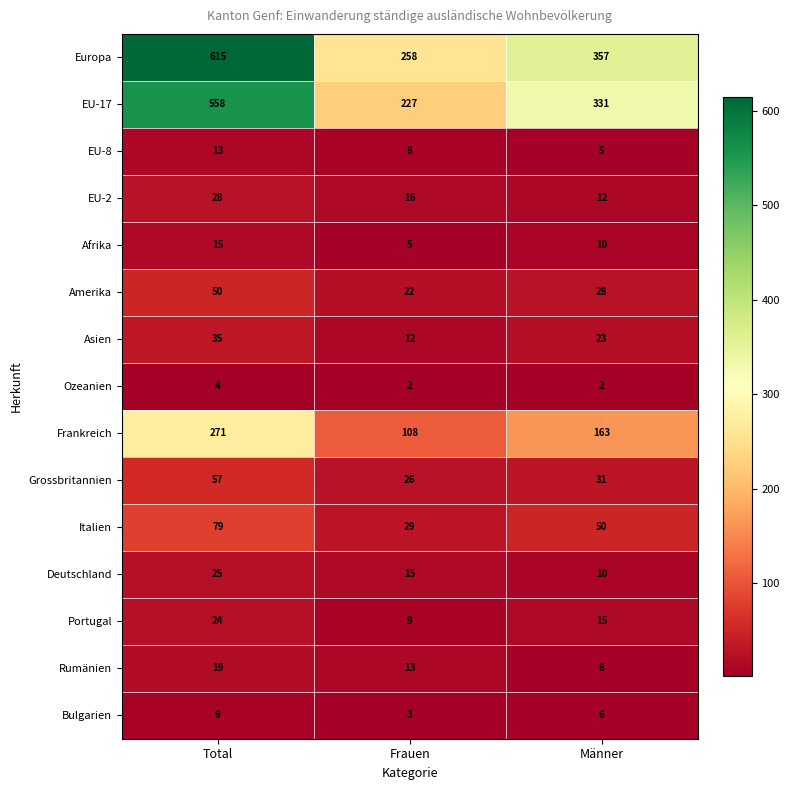

Is the value of Grossbritannien at Frauen greater than the value of Asien at Frauen?

Yes